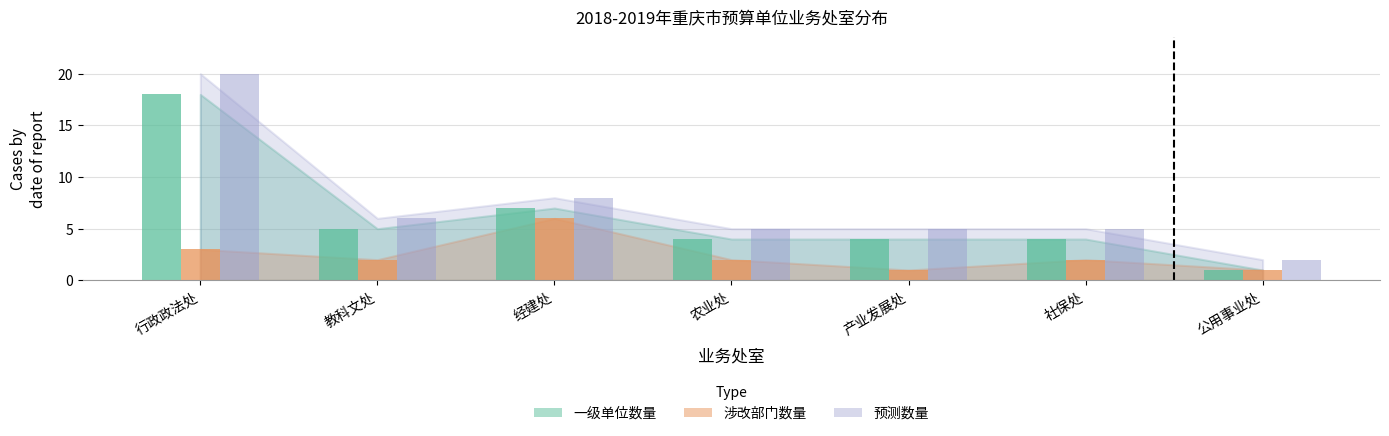

What are all the series names shown in the legend?

一级单位数量, 涉改部门数量, 预测数量